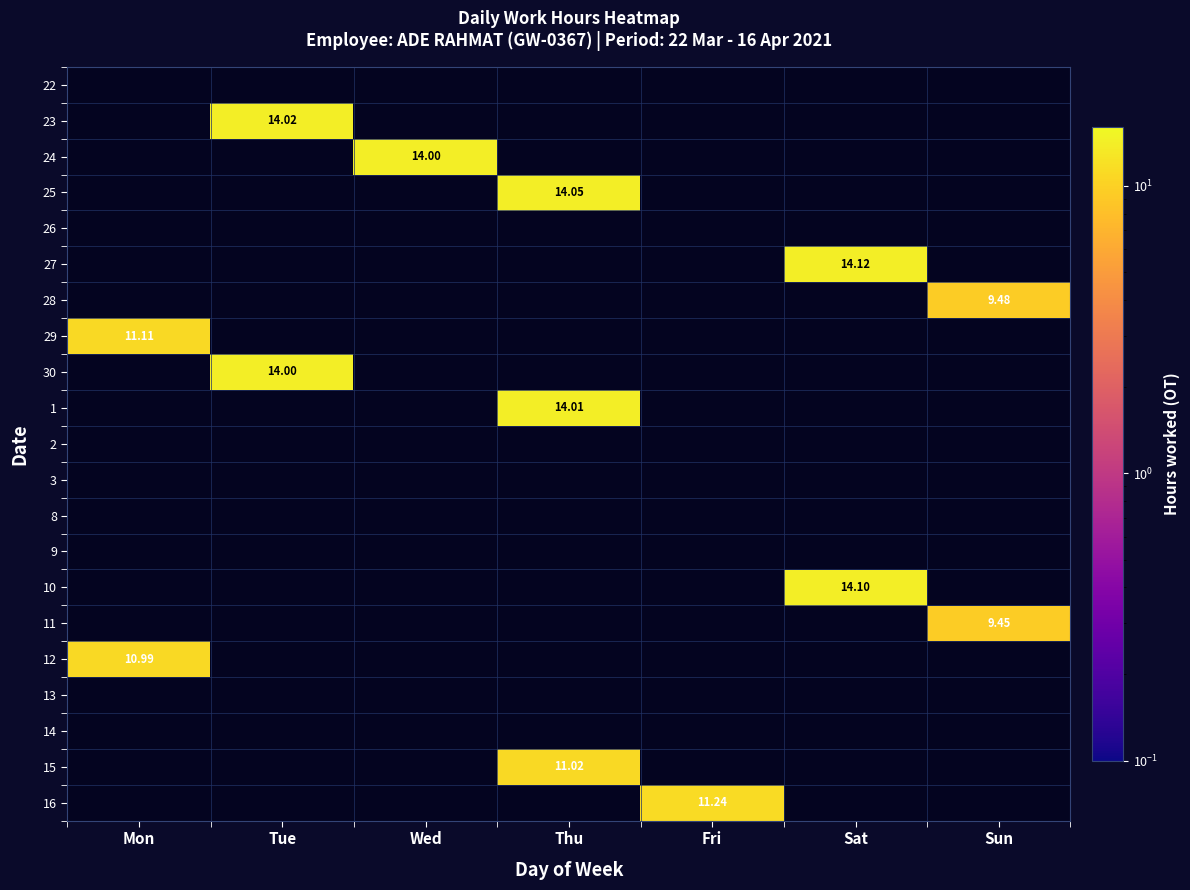

True or false: 13 has a value of 0.0 at Sun.

False